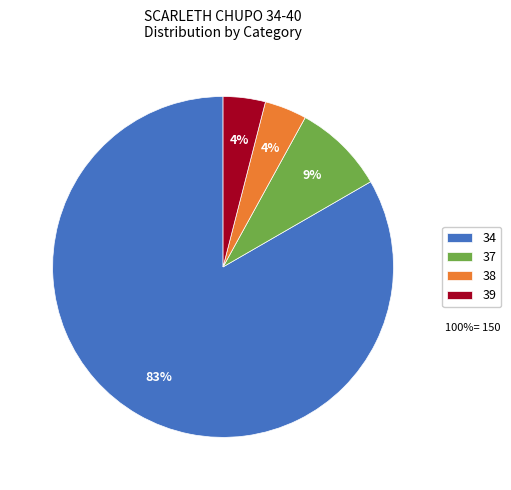

To the nearest percent, what is the difference between the largest and smallest slice percentages?

79%